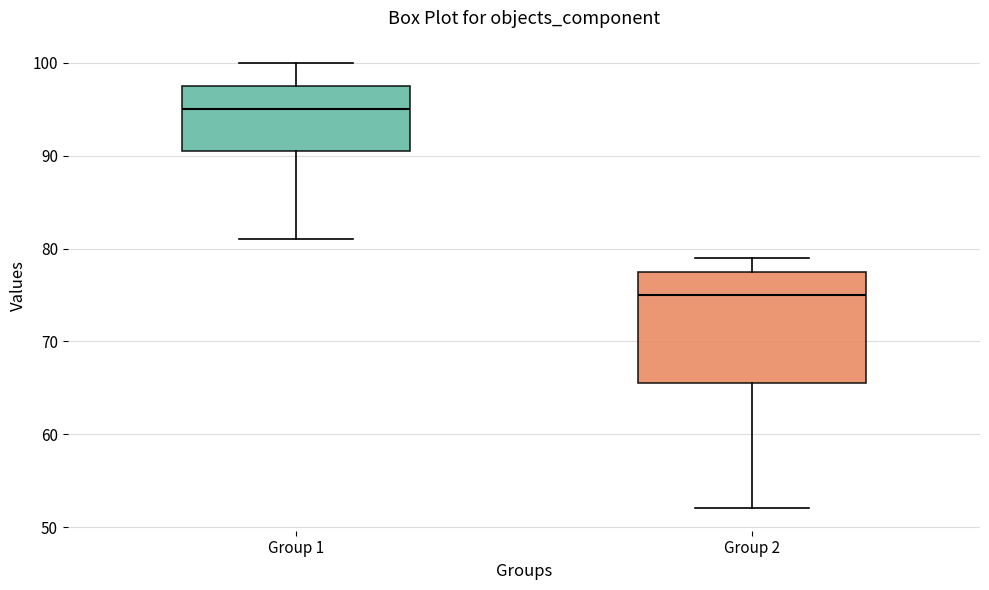

Reading left to right, read every box against the y-axis: the position of its median line, the range the box covers, and the ends of its whiskers. The values are not printed on the chart, so give them approximately, as read against the axis.

Group 1: median 95, box 91 to 98, whiskers 81 to 100
Group 2: median 75, box 66 to 78, whiskers 52 to 79